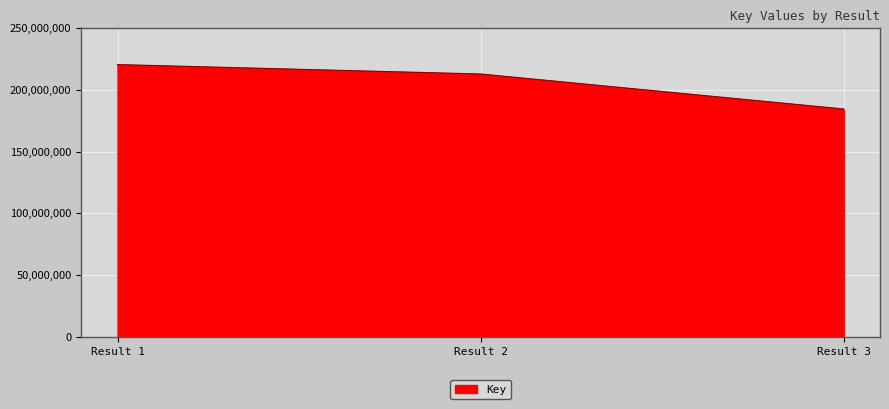

Count the number of data series in this chart.

1